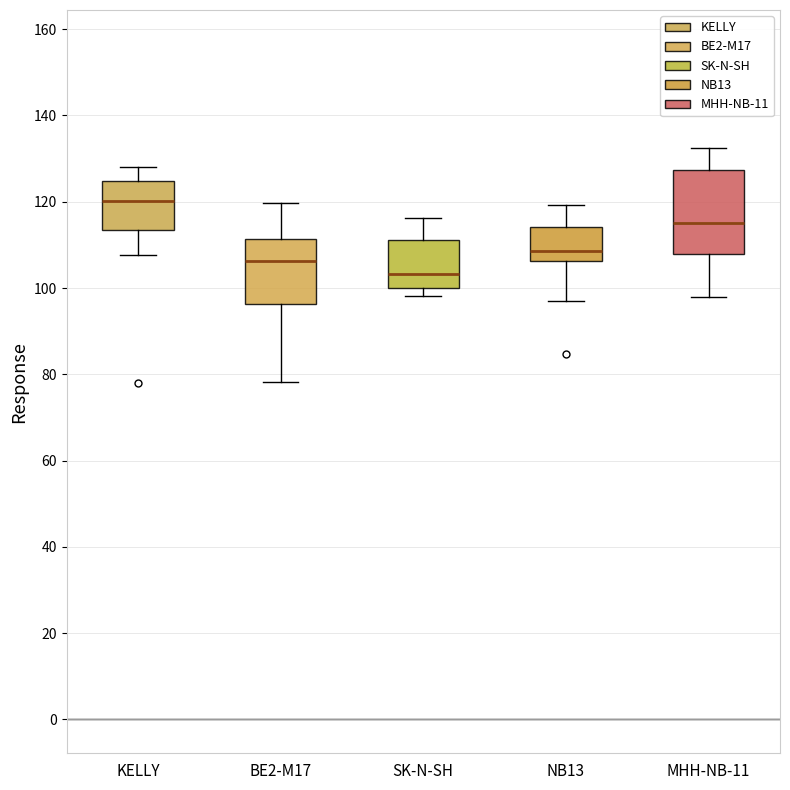

Reading left to right, transcribe this box plot: for each box, give where its median line is, the range the box spans, and where its two whiskers end, as read against the y-axis. The values are not printed on the chart, so give them approximately, as read against the axis.

KELLY: median 120, box 114 to 124, whiskers 108 to 128
BE2-M17: median 106, box 96 to 112, whiskers 78 to 120
SK-N-SH: median 104, box 100 to 112, whiskers 98 to 116
NB13: median 108, box 106 to 114, whiskers 96 to 120
MHH-NB-11: median 116, box 108 to 128, whiskers 98 to 132